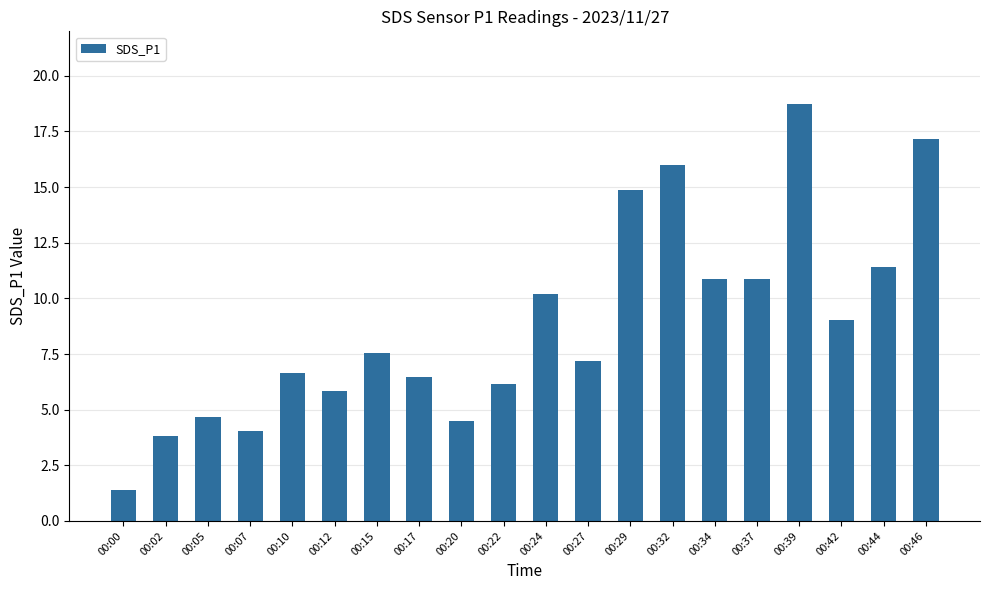

Read the value at 00:05.

4.7